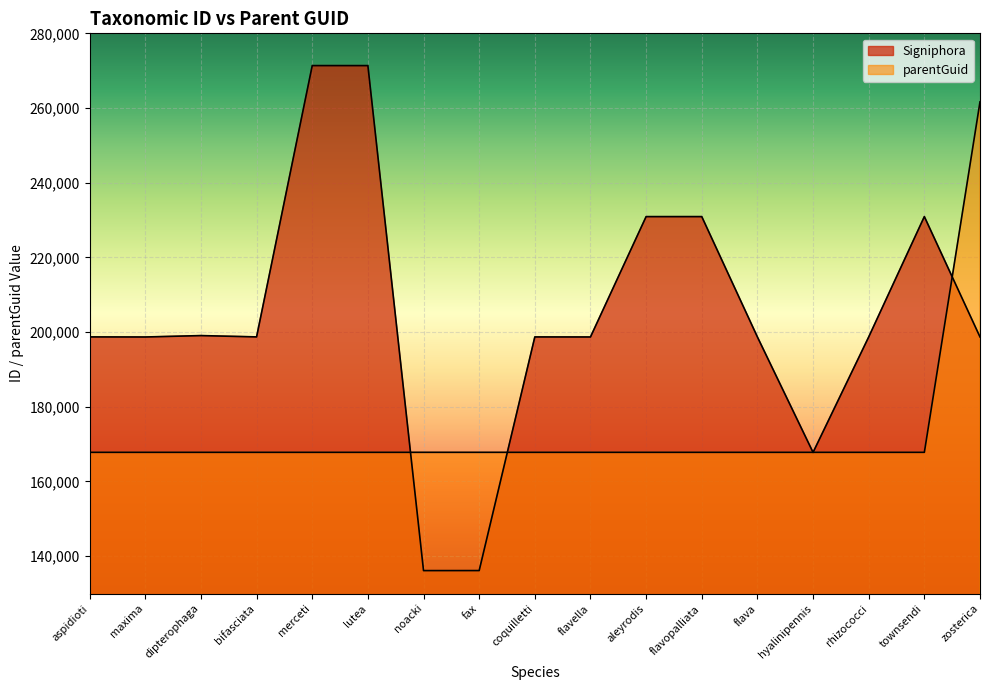

How many interior local peaks does the Signiphora series have?

5